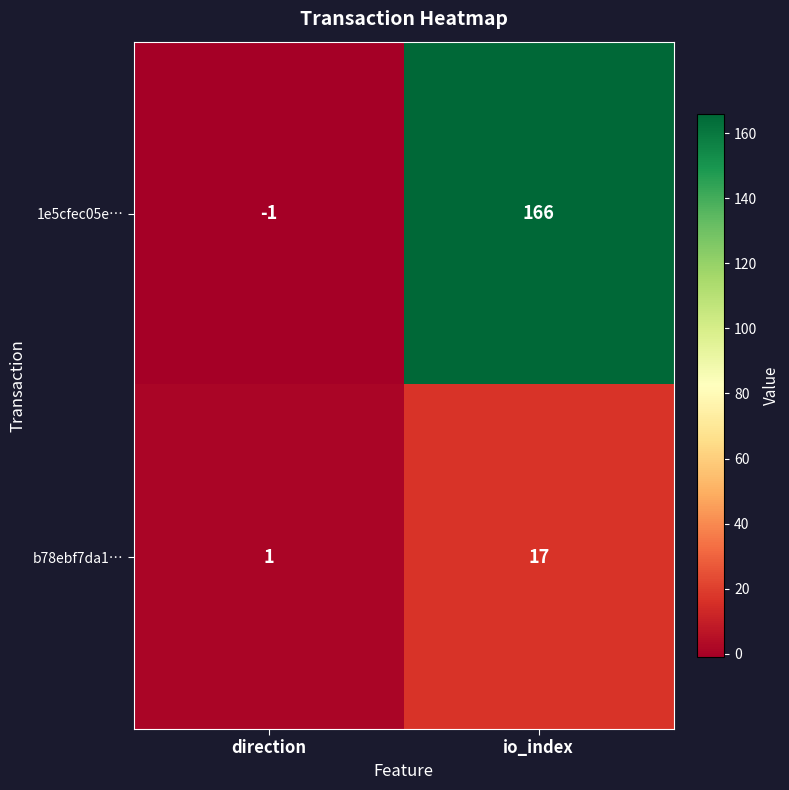

How many distinct data groups are displayed?

2